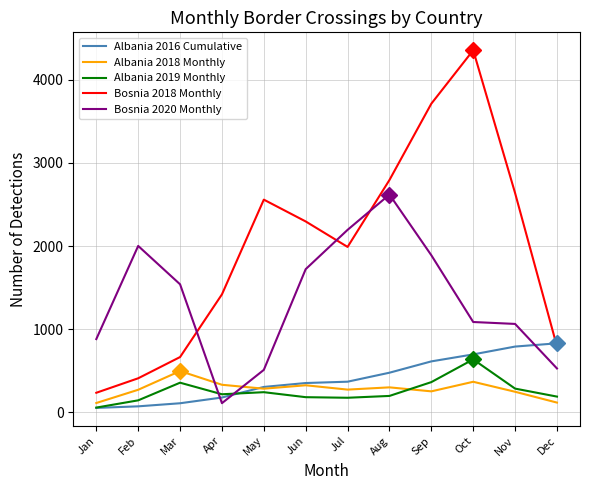

What is the sum of all Albania 2016 Cumulative values?

4864